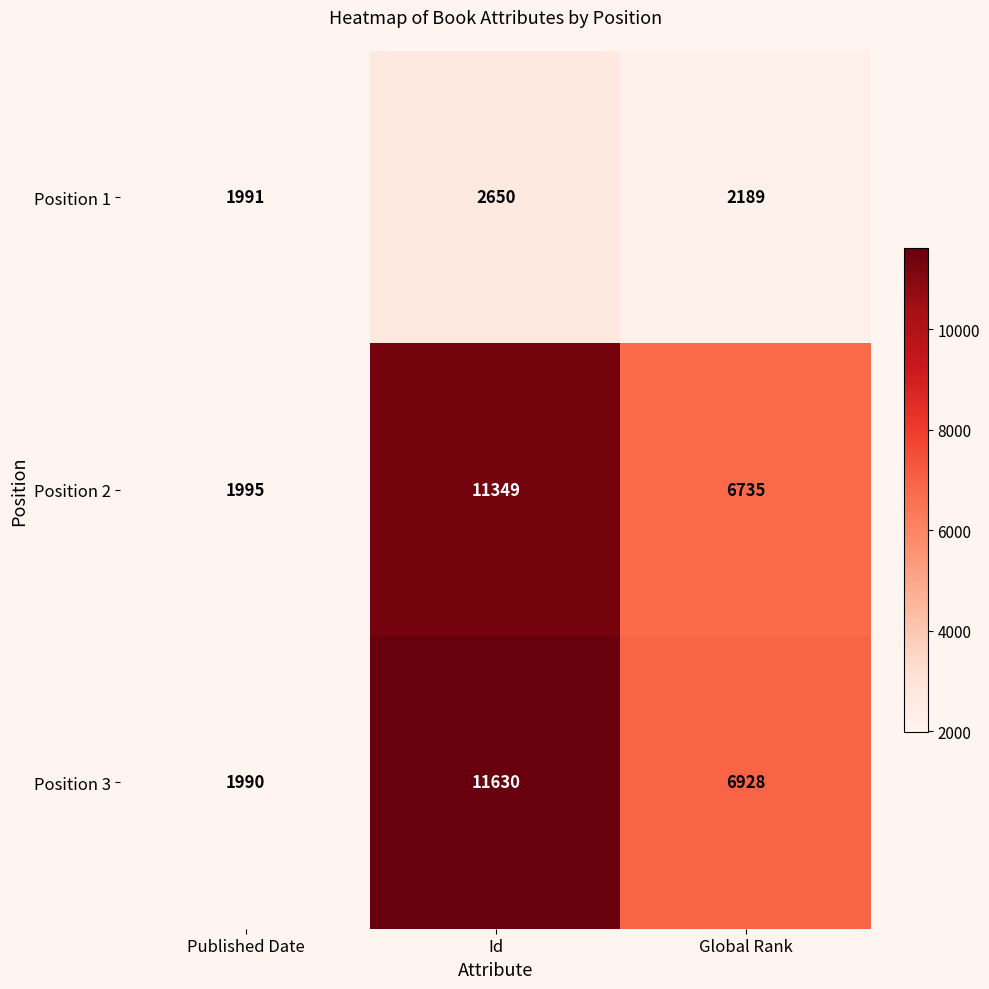

Which series has the largest total across all categories?

Position 3